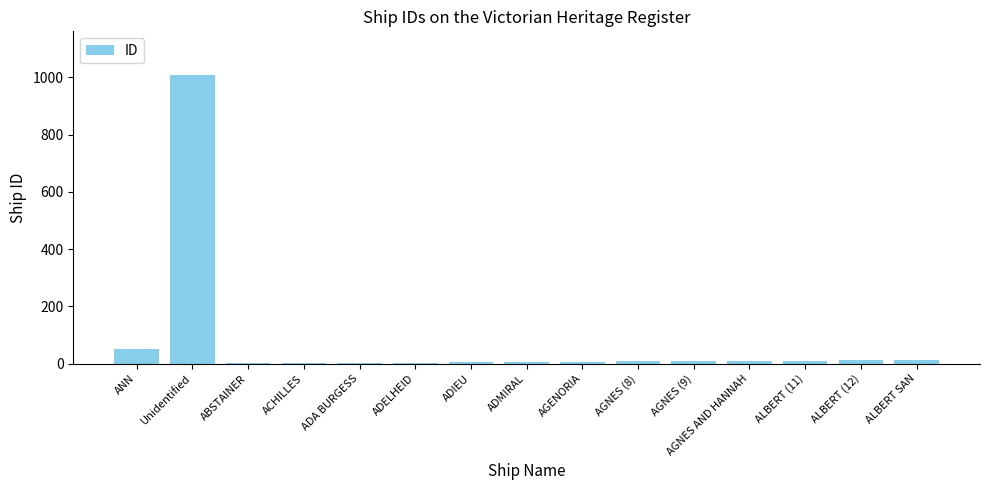

What is the change in value from ANN to ADA BURGESS?

-48